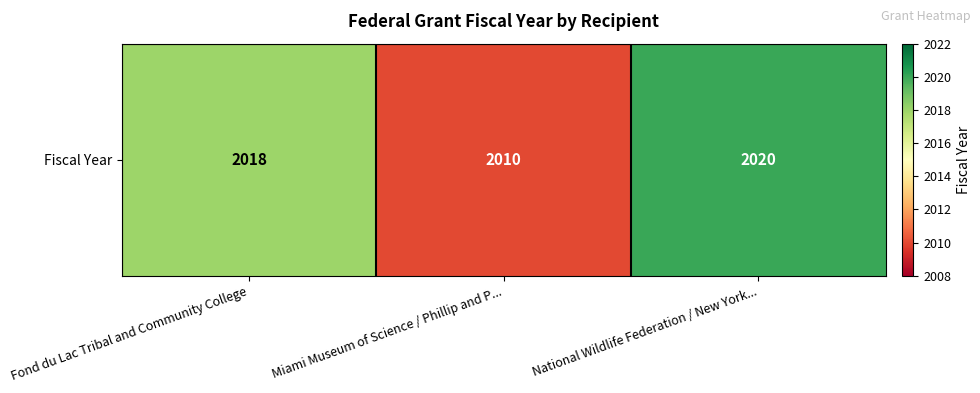

Rank the categories by value from highest to lowest.

National Wildlife Federation / New York..., Fond du Lac Tribal and Community College, Miami Museum of Science / Phillip and P...